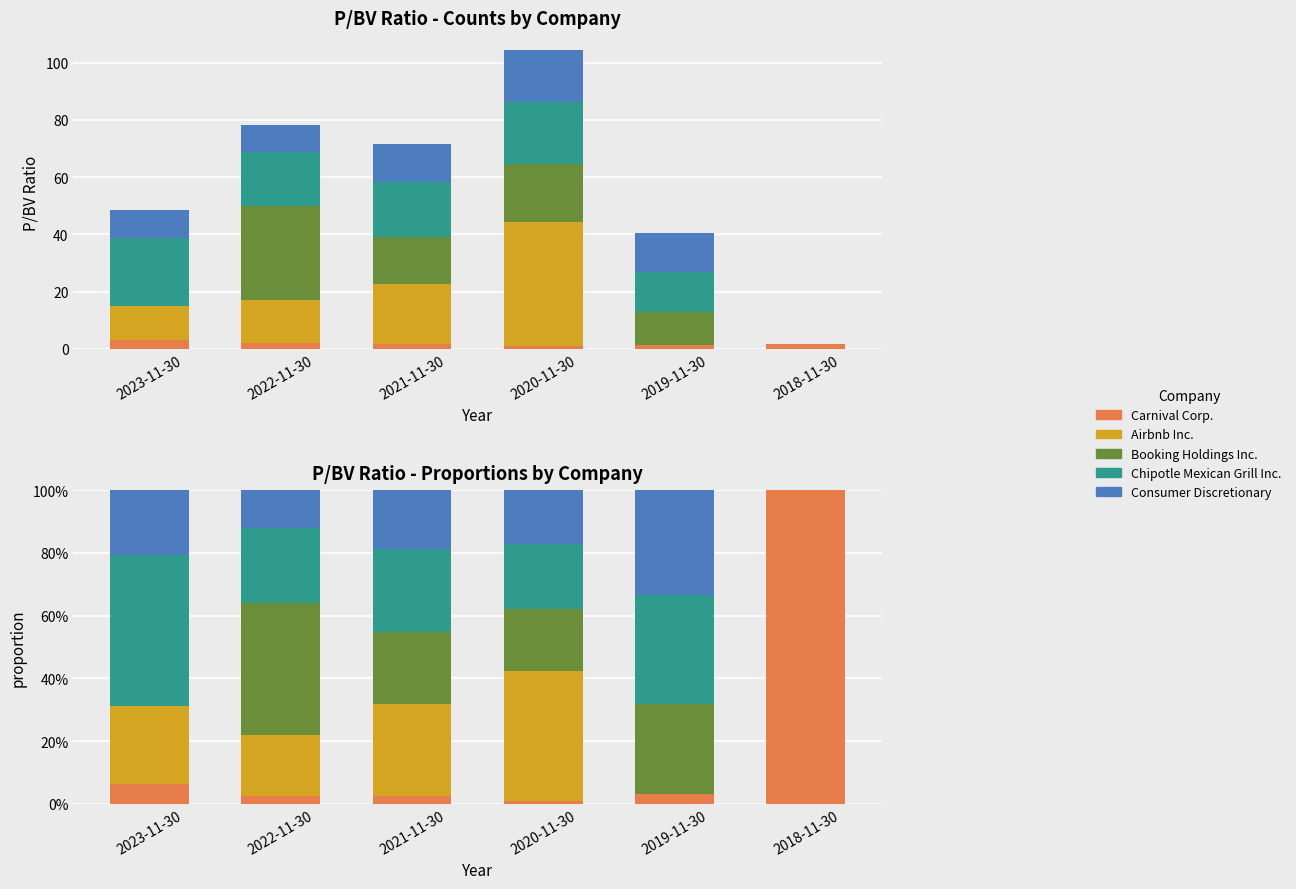

The value of Consumer Discretionary at 2019-11-30 is 0.5. True or false?

False